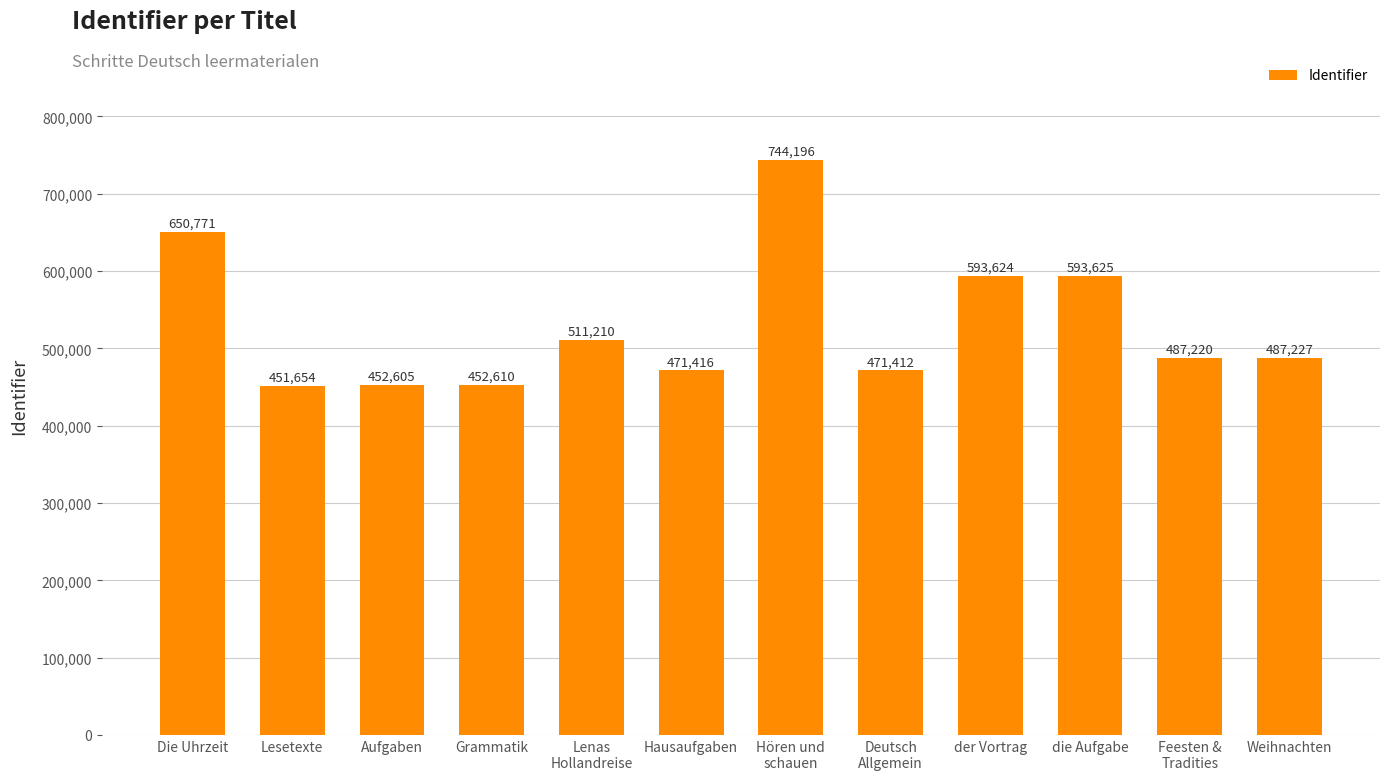

What is the ratio of the value at Feesten &
Tradities to the value at Die Uhrzeit?

0.7